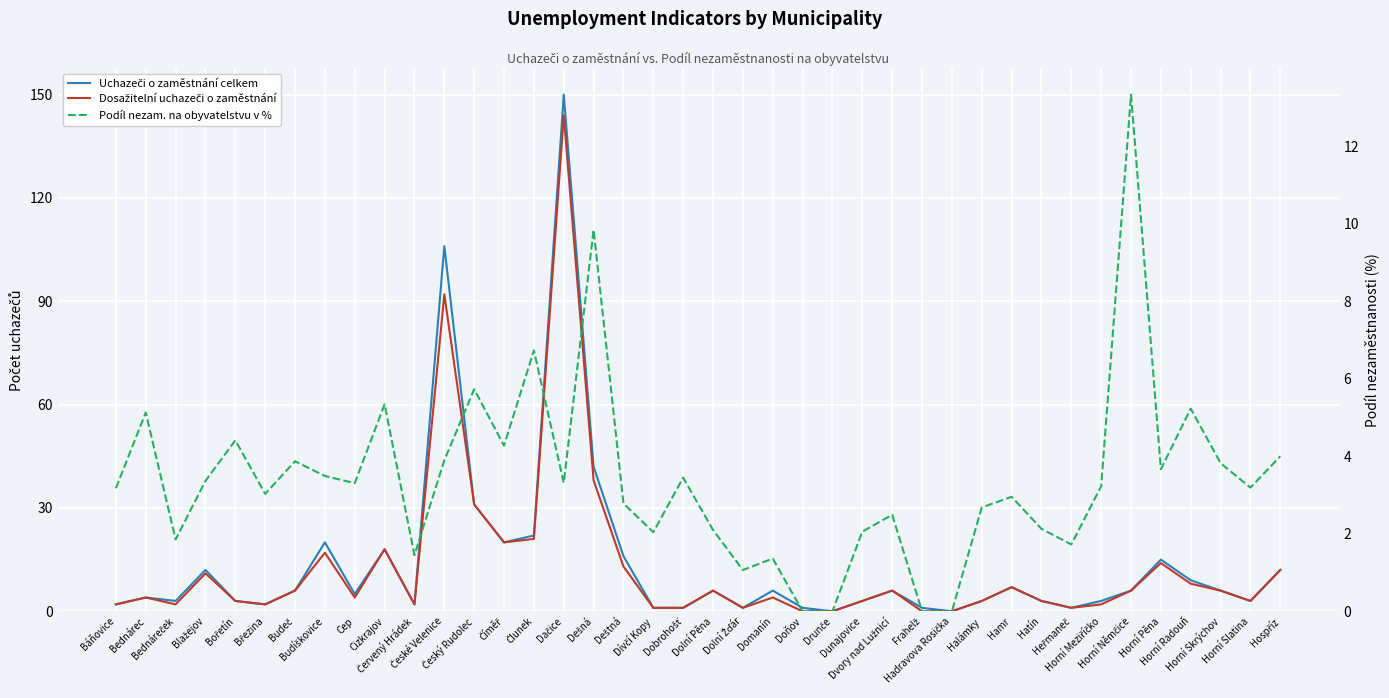

Reading left to right, list all the values displayed in this chart.

Uchazeči o zaměstnání celkem: 2.0	4.0	3.0	12.0	3.0	2.0	6.0	20.0	5.0	18.0	2.0	106.0	31.0	20.0	22.0	150.0	42.0	16.0	1.0	1.0	6.0	1.0	6.0	1.0	0.0	3.0	6.0	1.0	0.0	3.0	7.0	3.0	1.0	3.0	6.0	15.0	9.0	6.0	3.0	12.0
Dosažitelní uchazeči o zaměstnání: 2.0	4.0	2.0	11.0	3.0	2.0	6.0	17.0	4.0	18.0	2.0	92.0	31.0	20.0	21.0	144.0	38.0	13.0	1.0	1.0	6.0	1.0	4.0	0.0	0.0	3.0	6.0	0.0	0.0	3.0	7.0	3.0	1.0	2.0	6.0	14.0	8.0	6.0	3.0	12.0
Podíl nezam. na obyvatelstvu v %: 3.2	5.1	1.9	3.4	4.4	3.0	3.9	3.5	3.3	5.3	1.4	3.9	5.7	4.3	6.7	3.3	9.8	2.8	2.0	3.4	2.1	1.1	1.4	0.0	0.0	2.1	2.5	0.0	0.0	2.7	3.0	2.1	1.7	3.2	13.3	3.7	5.2	3.8	3.2	4.0